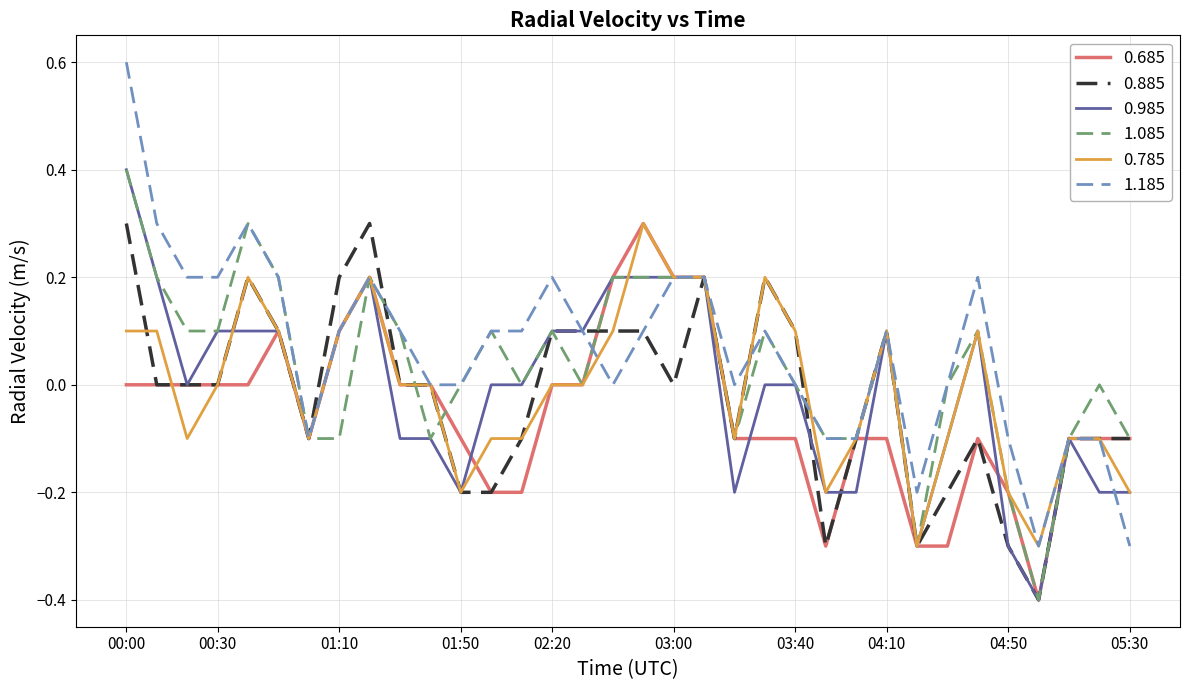

What is the smallest value displayed?

-0.4